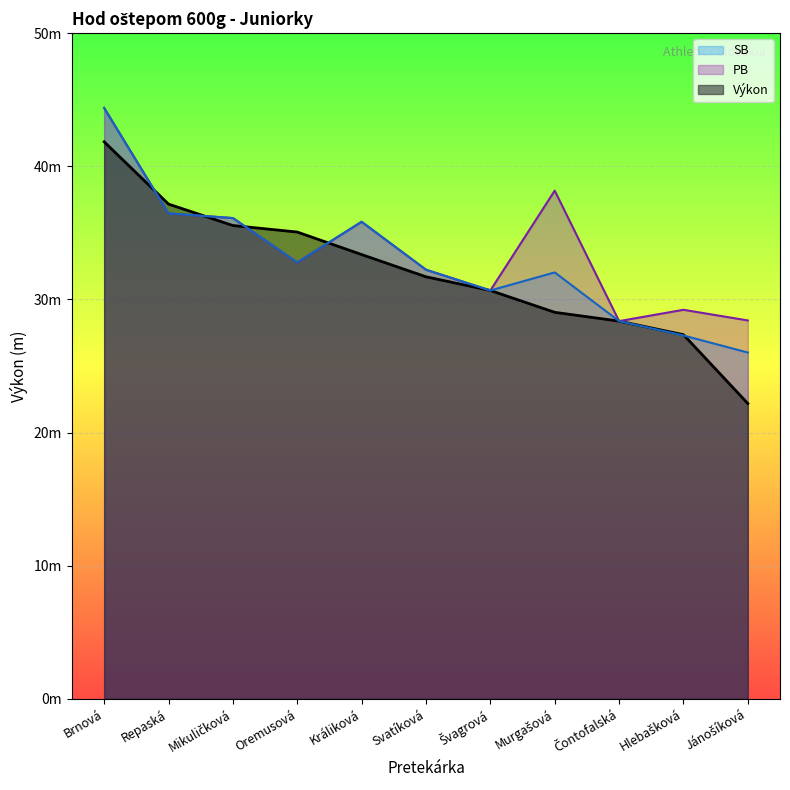

How many values in the PB series exceed 32?

7